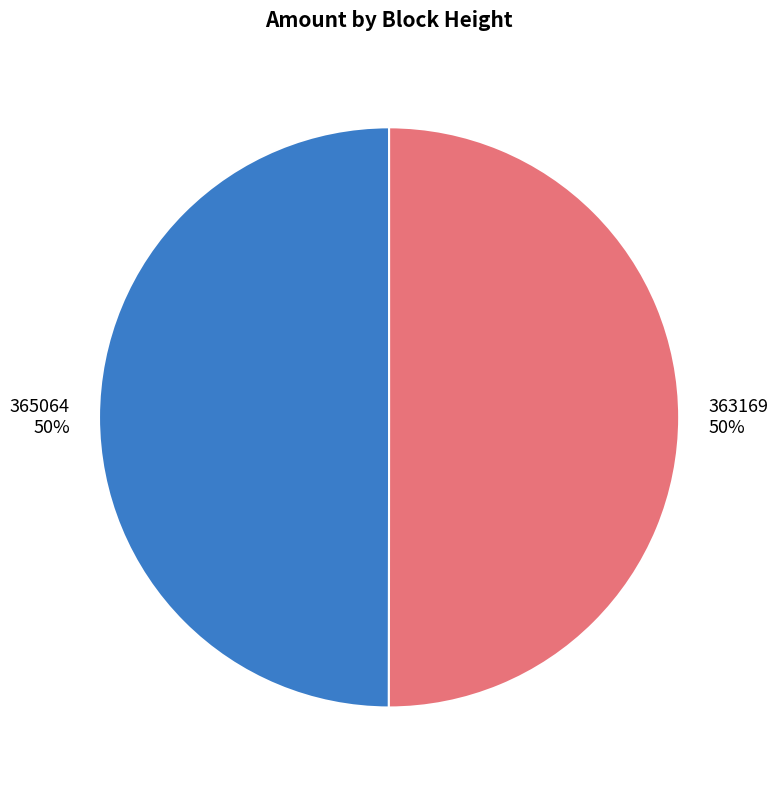

To the nearest percent, what percentage of the pie is 363169?

50%